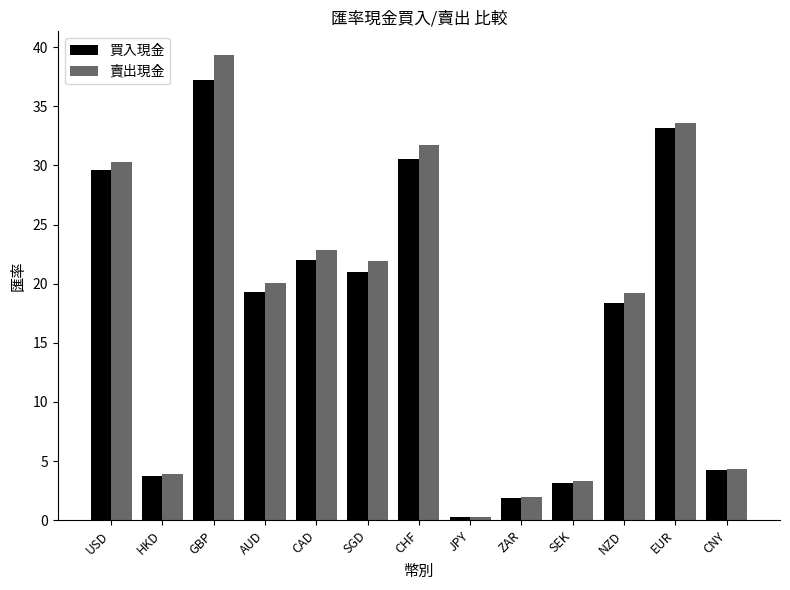

Rank the series by their average value, from highest to lowest.

賣出現金, 買入現金